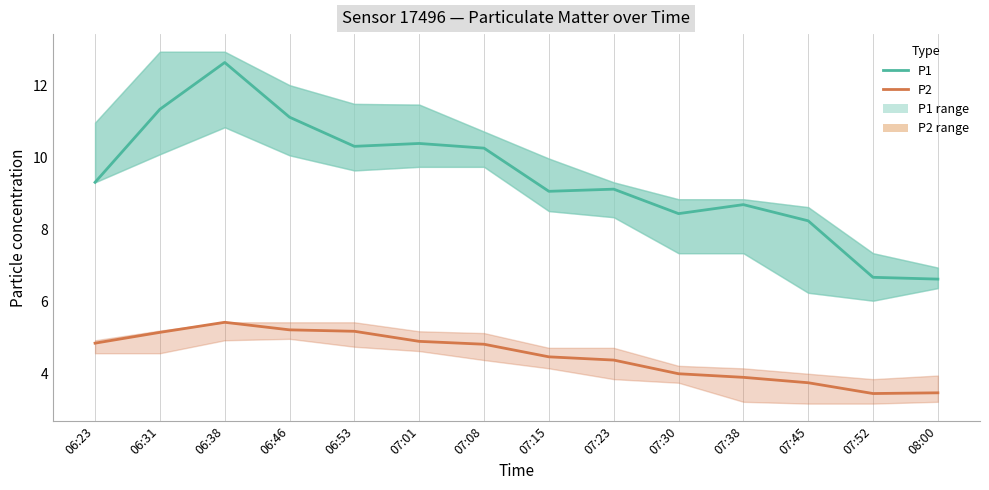

How many lines are shown in the chart?

2